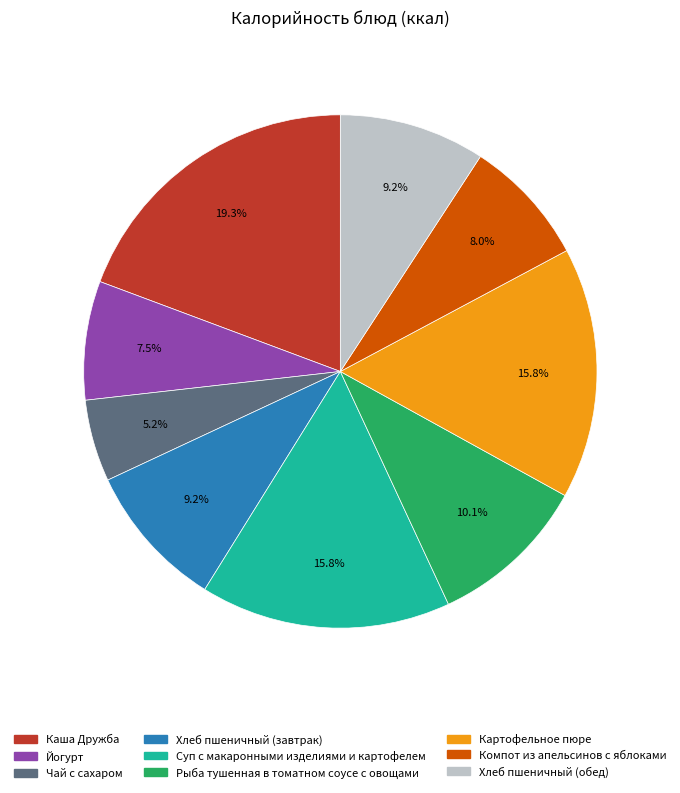

Is there any slice that represents more than half of the pie?

No